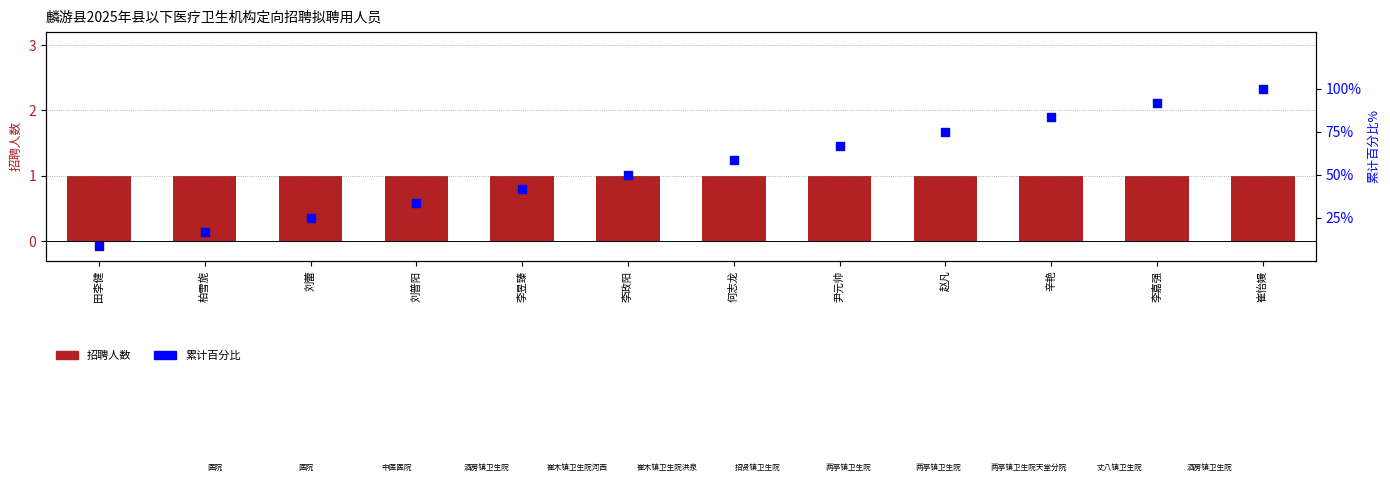

At how many categories does at least one series exceed 8?

12